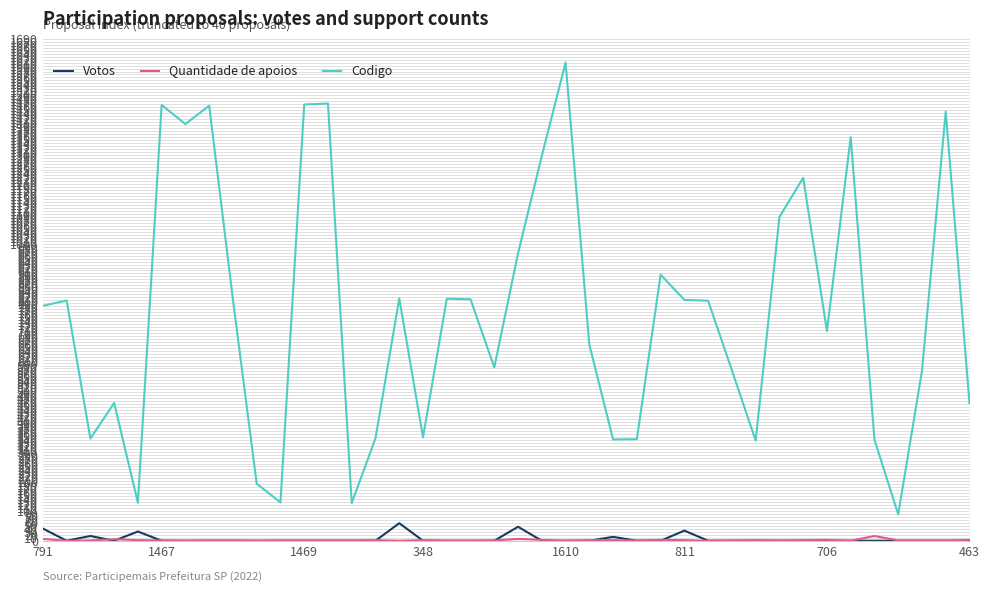

What is the lowest value of the Codigo series?

89